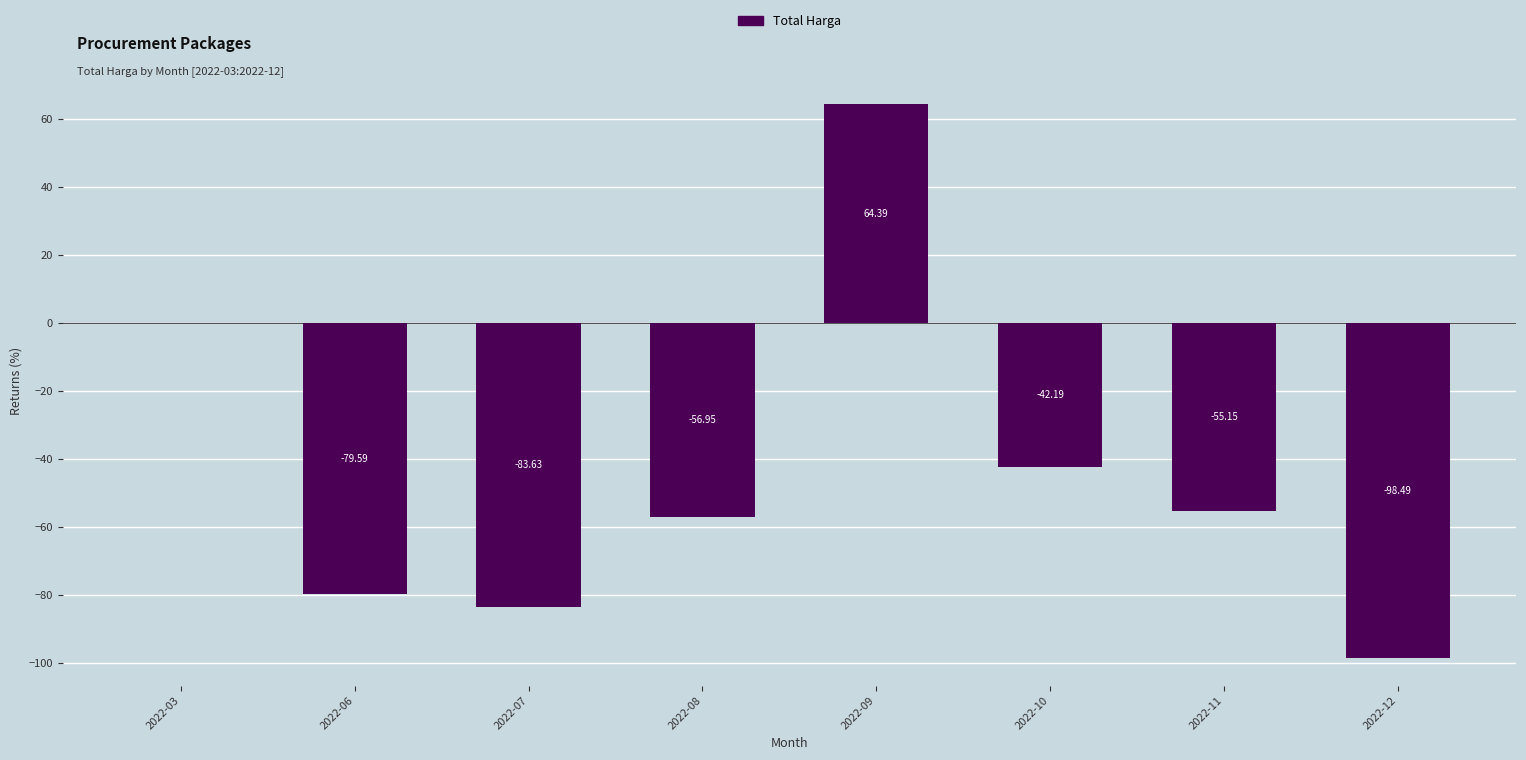

Where is the data nearest to the value -17?

2022-03